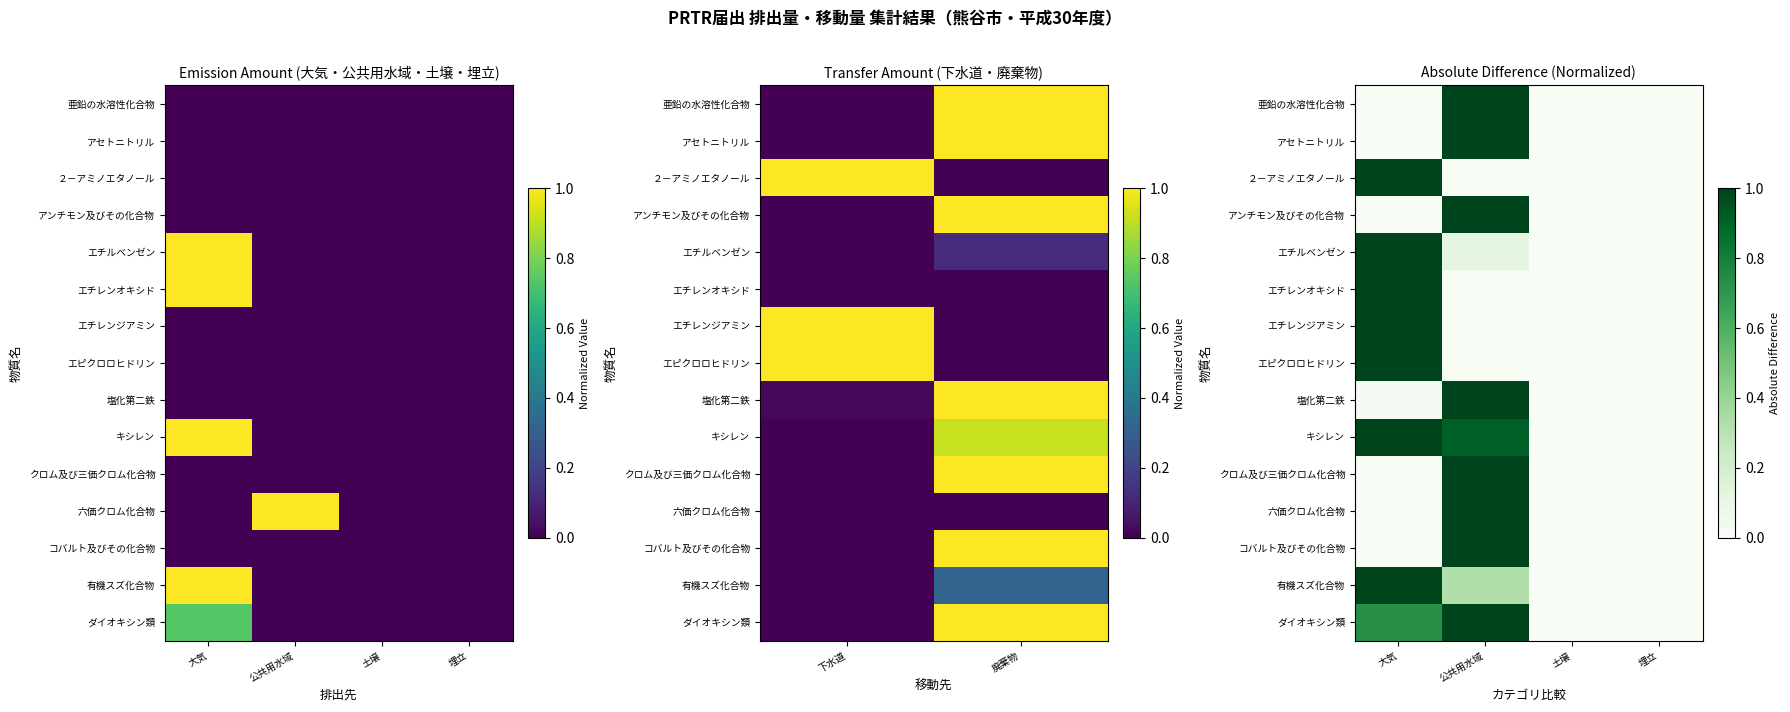

At how many categories does at least one series exceed 0?

2